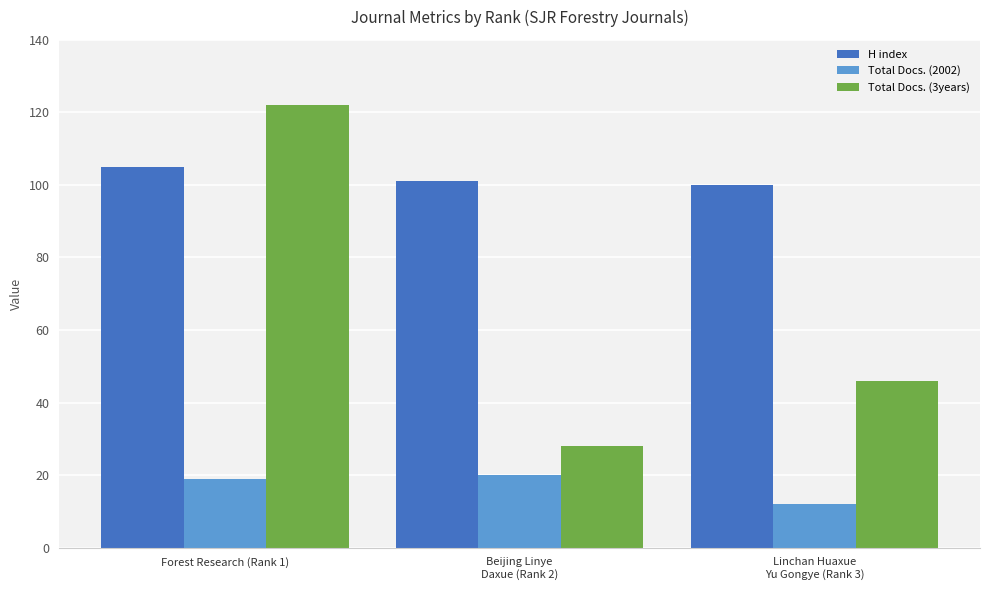

Which label corresponds to the smallest value in the chart?

Linchan Huaxue
Yu Gongye (Rank 3)